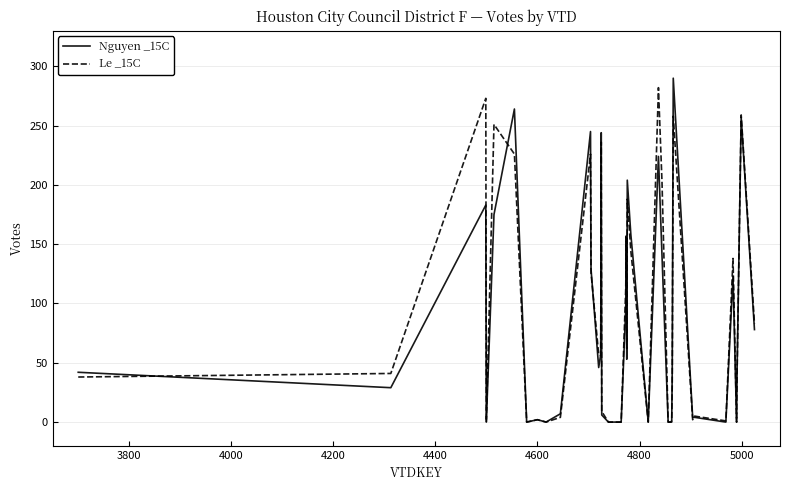

List the series in order of their peak value, lowest first.

Le _15C, Nguyen _15C